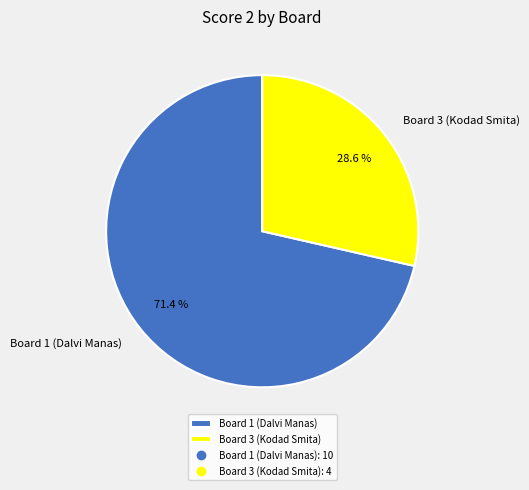

How many segments does this pie chart have?

2